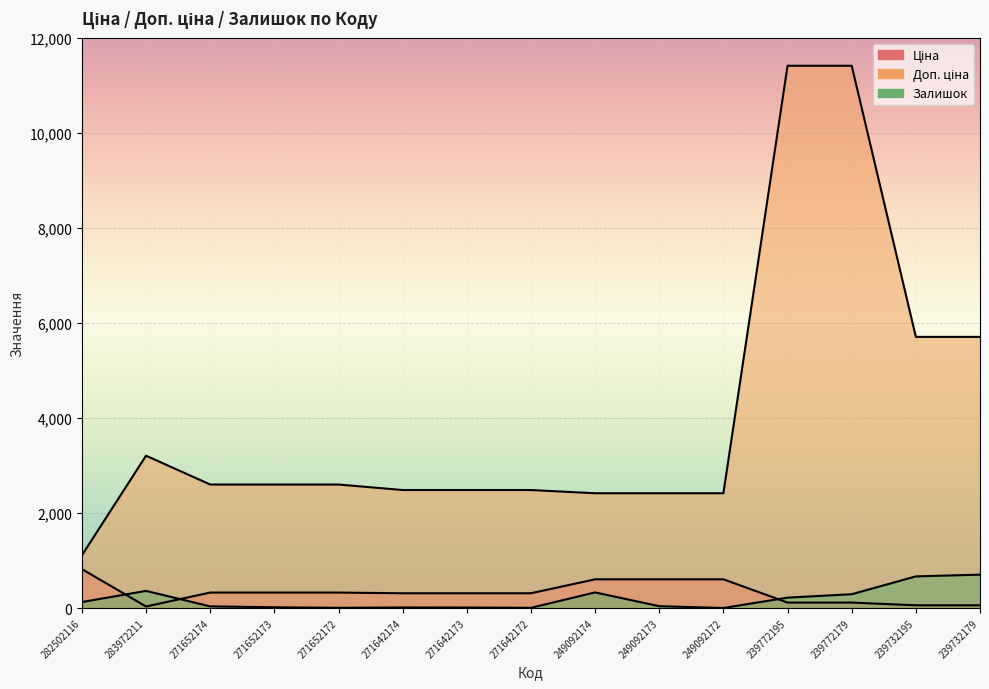

How many values in the Залишок series are below 38?

7